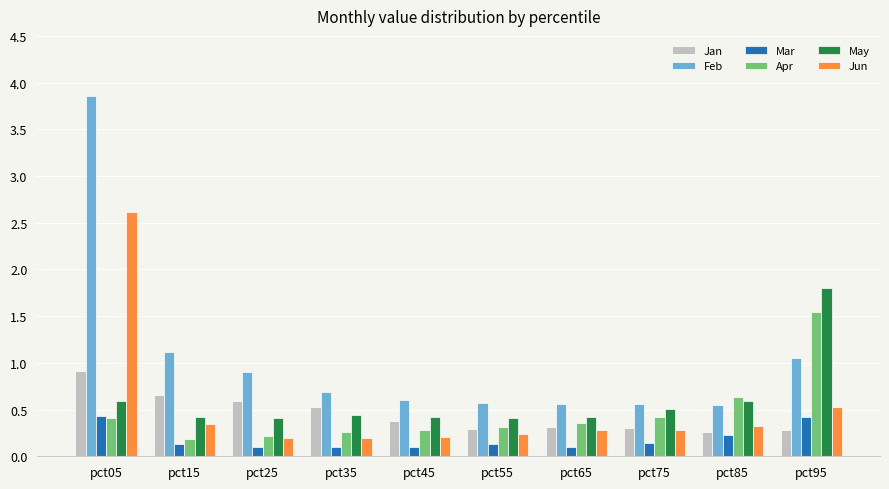

Which label corresponds to the largest value in the chart?

pct05